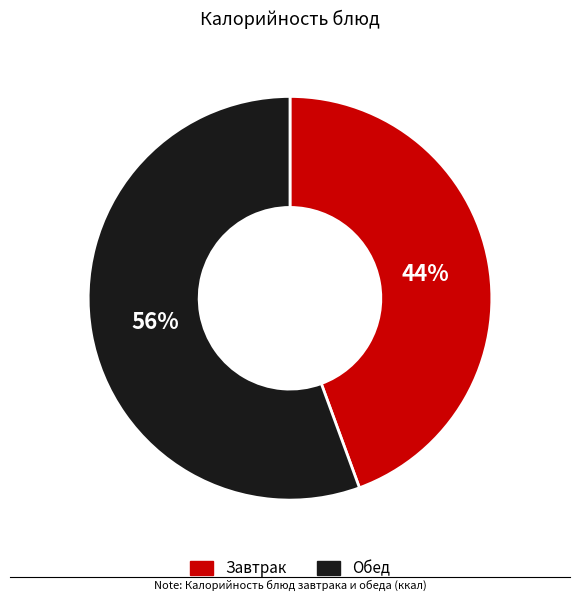

Does any single category account for the majority?

Yes